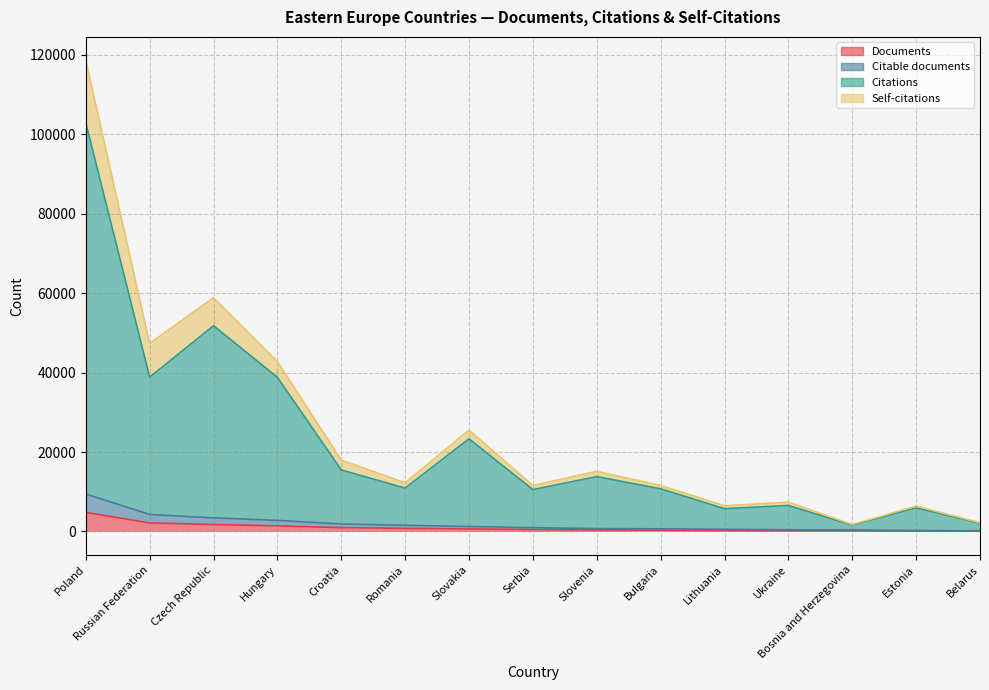

Between Russian Federation and Bulgaria, which series saw the biggest shift?

Self-citations